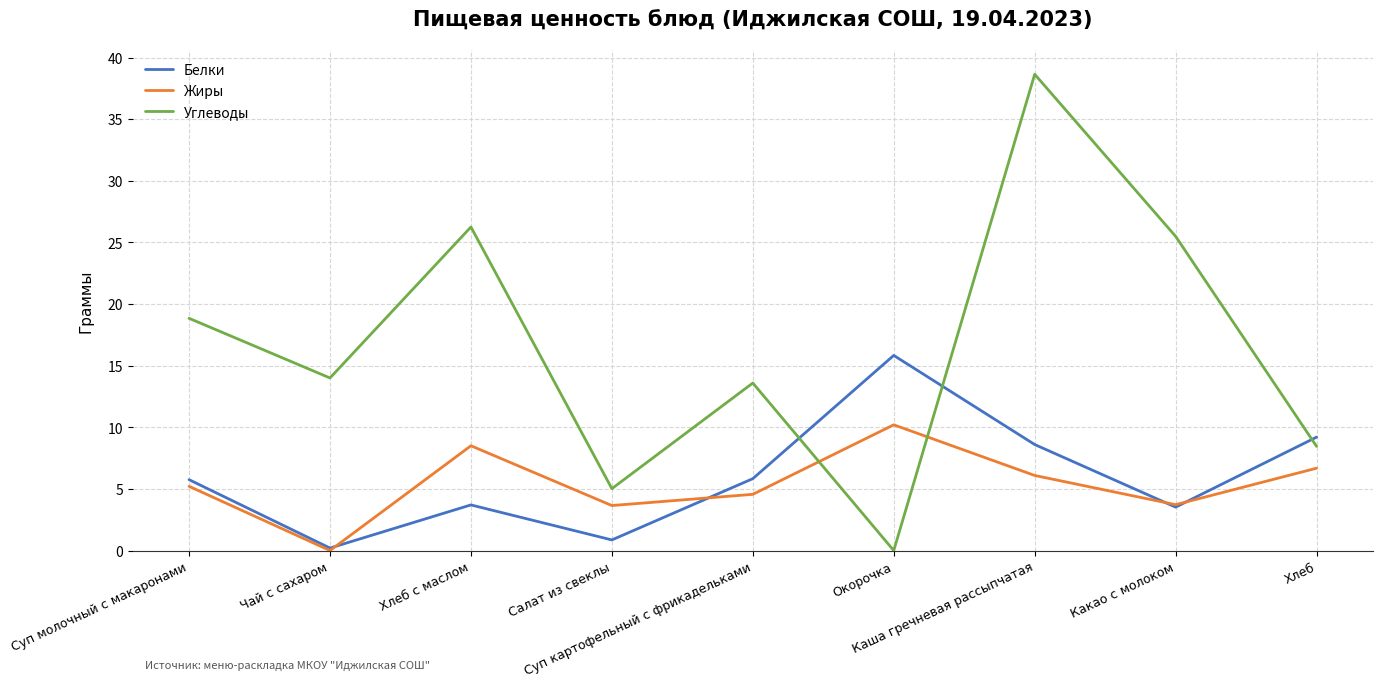

Which series has the largest range (max minus min)?

Углеводы